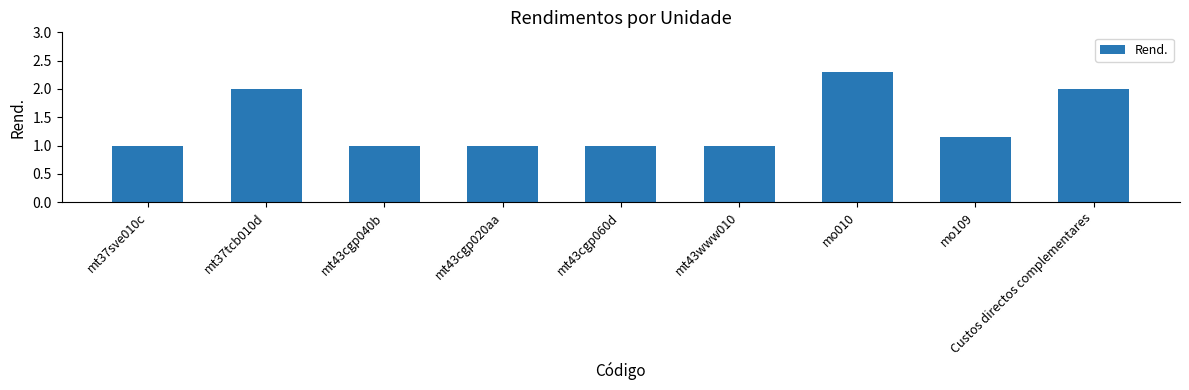

What is the label of the 3rd bar from the right?

mo010